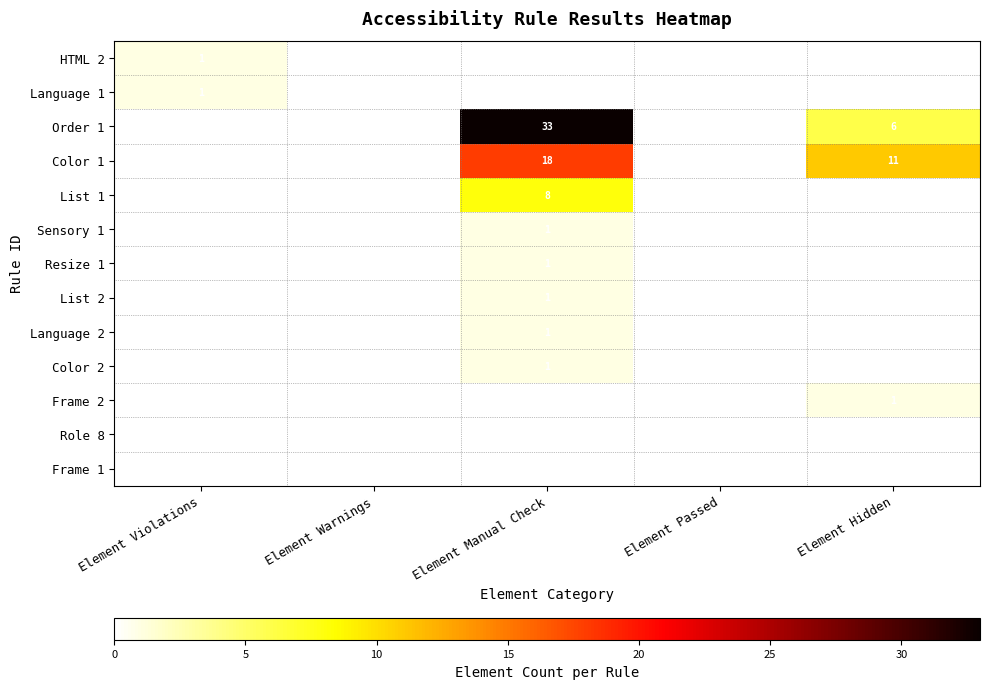

True or false: Color 1 has a value of 3 at Element Hidden.

False